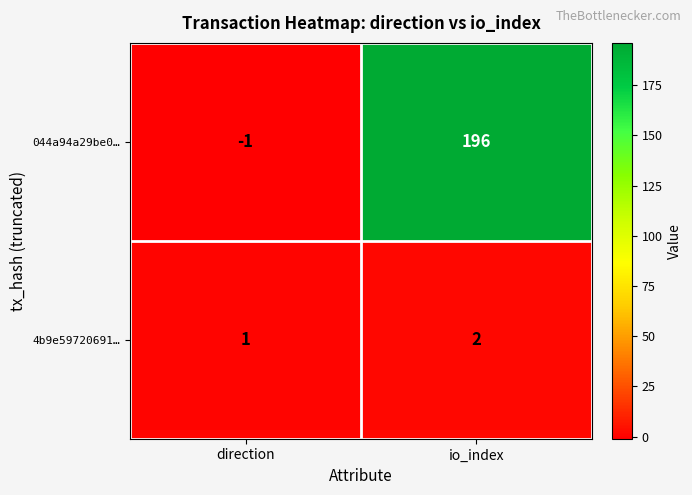

Is it true that 4b9e59720691… equals 2 at io_index?

True